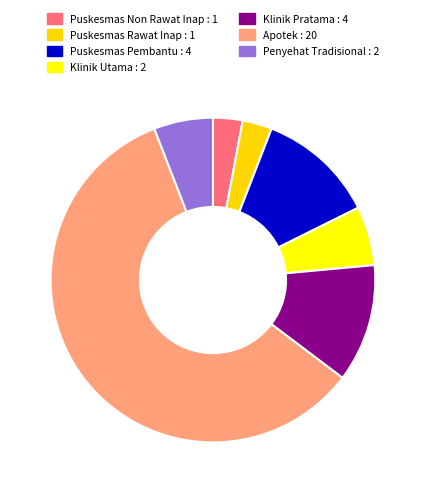

Do Puskesmas Non Rawat Inap and Apotek together represent more than half of the pie?

Yes